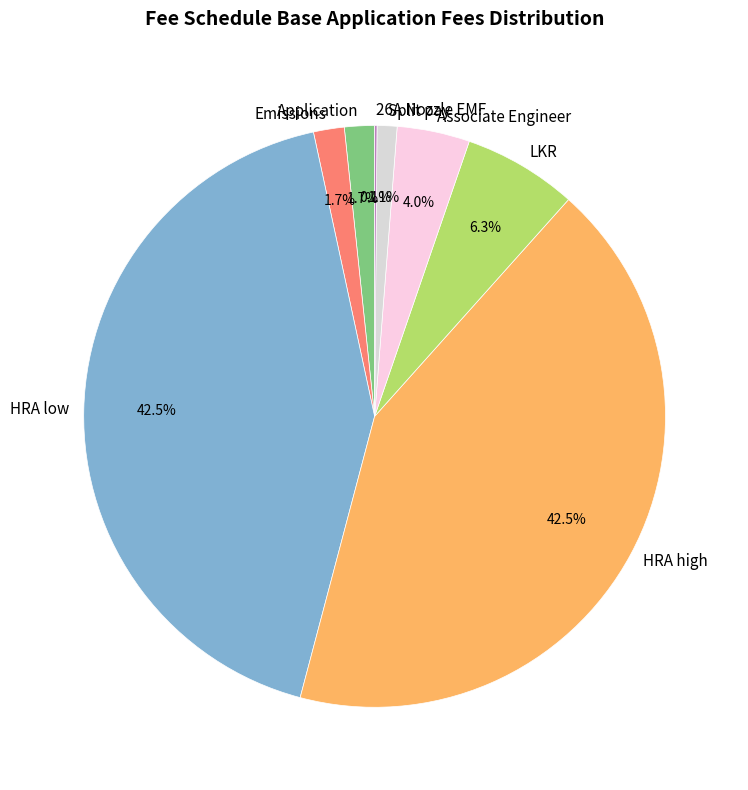

Which has a higher value, HRA high or Application?

HRA high